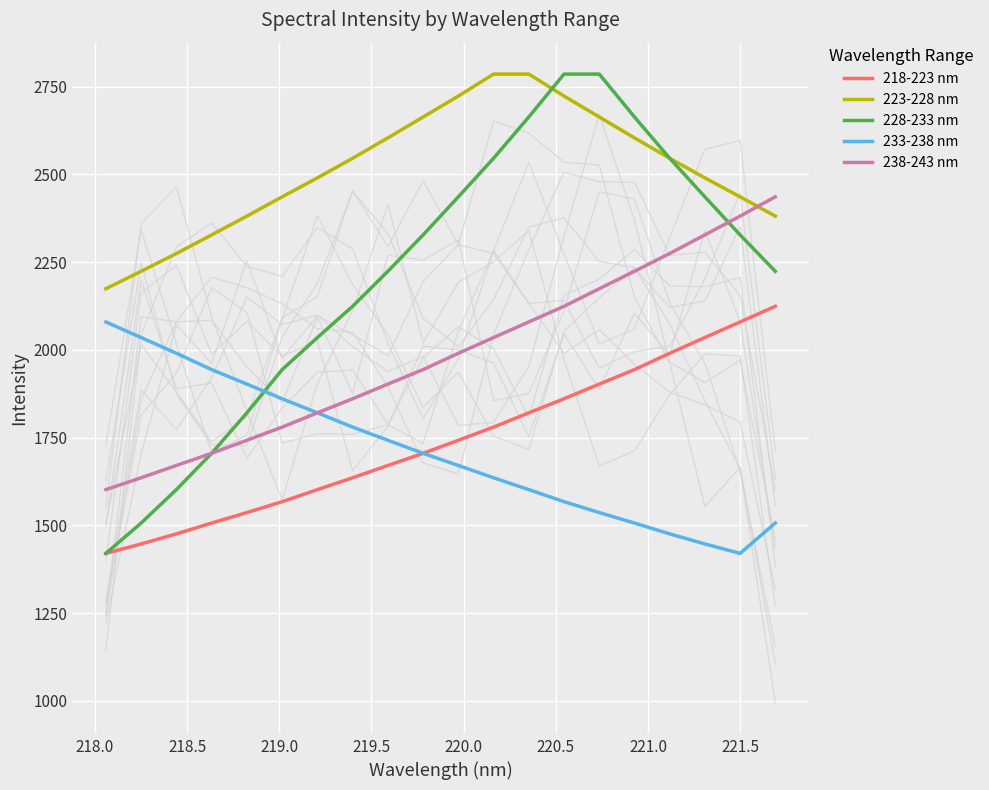

How many lines are shown in the chart?

5